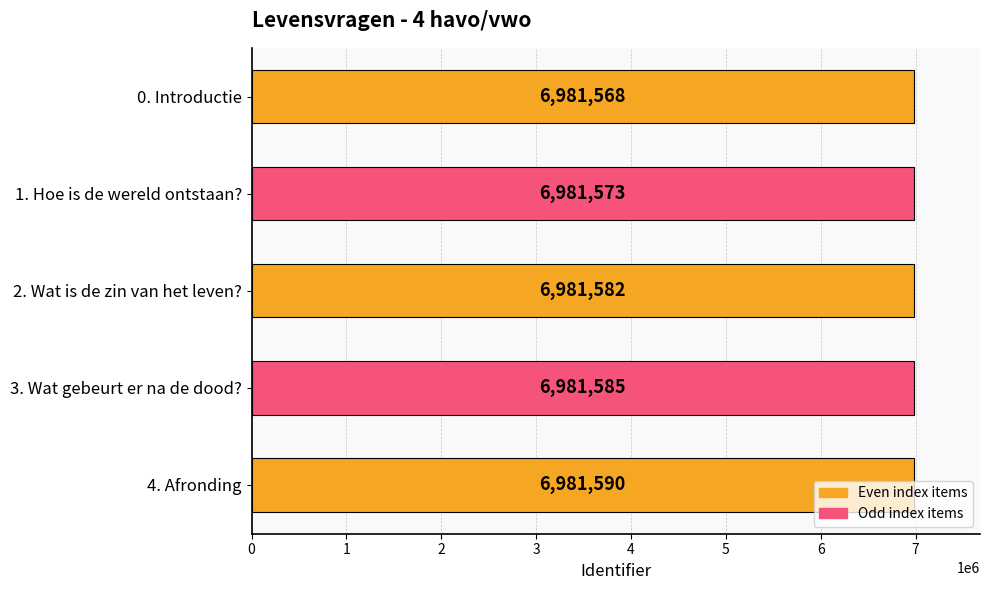

Between 4. Afronding and 2. Wat is de zin van het leven?, which is larger?

4. Afronding